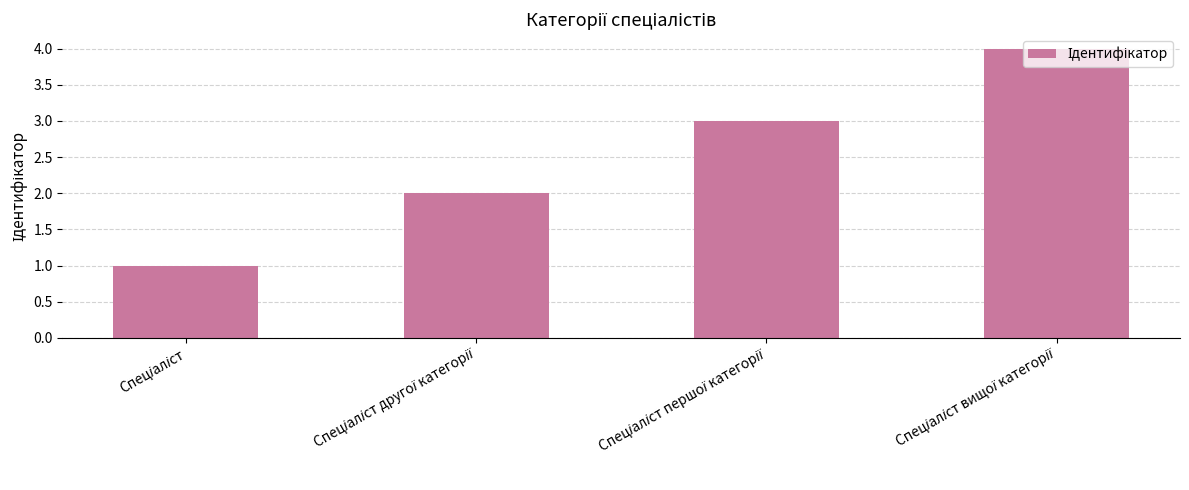

What is the sum of all values?

10